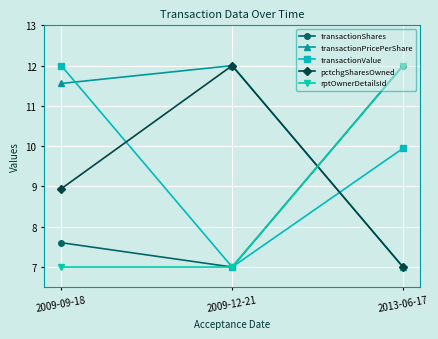

What is the difference between the highest and lowest values at 2009-12-21?

5.0